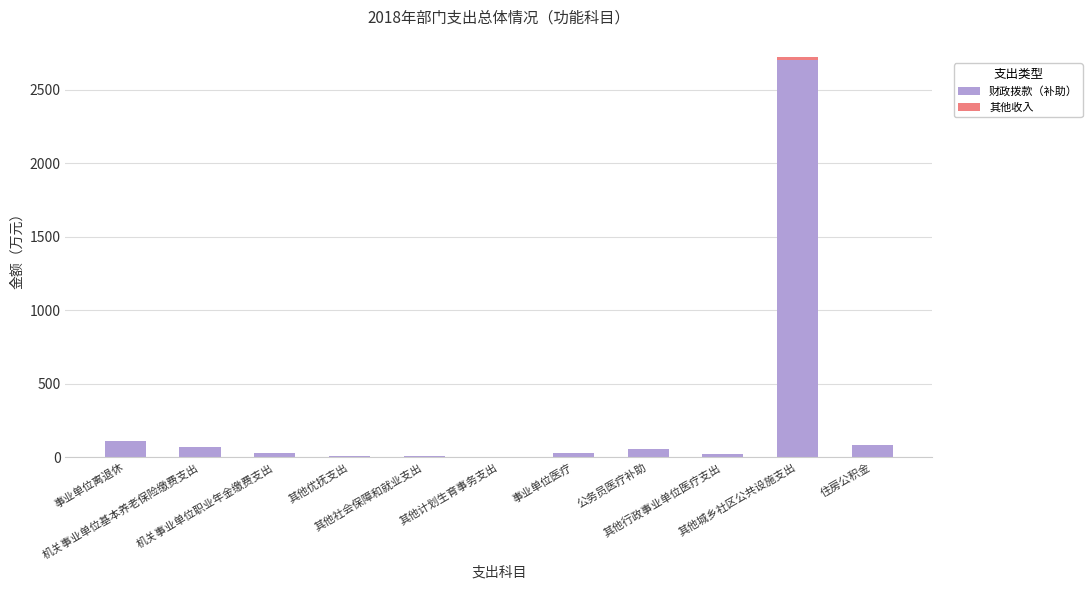

What is the highest value of the 财政拨款（补助） series?

2705.0